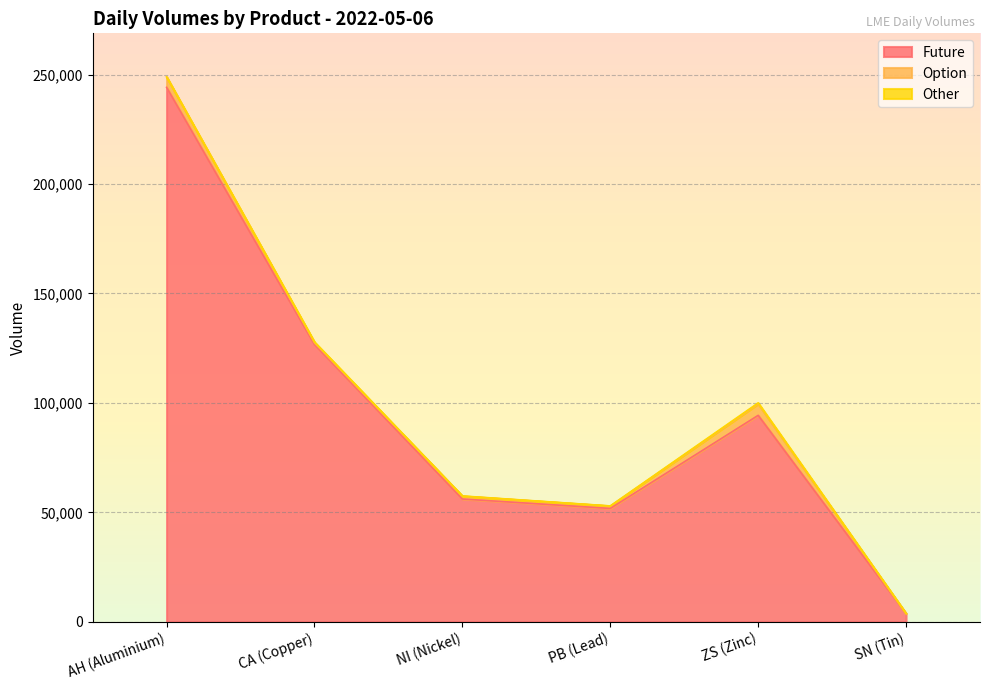

What is the value of the Other point at the 4th from the left?

47